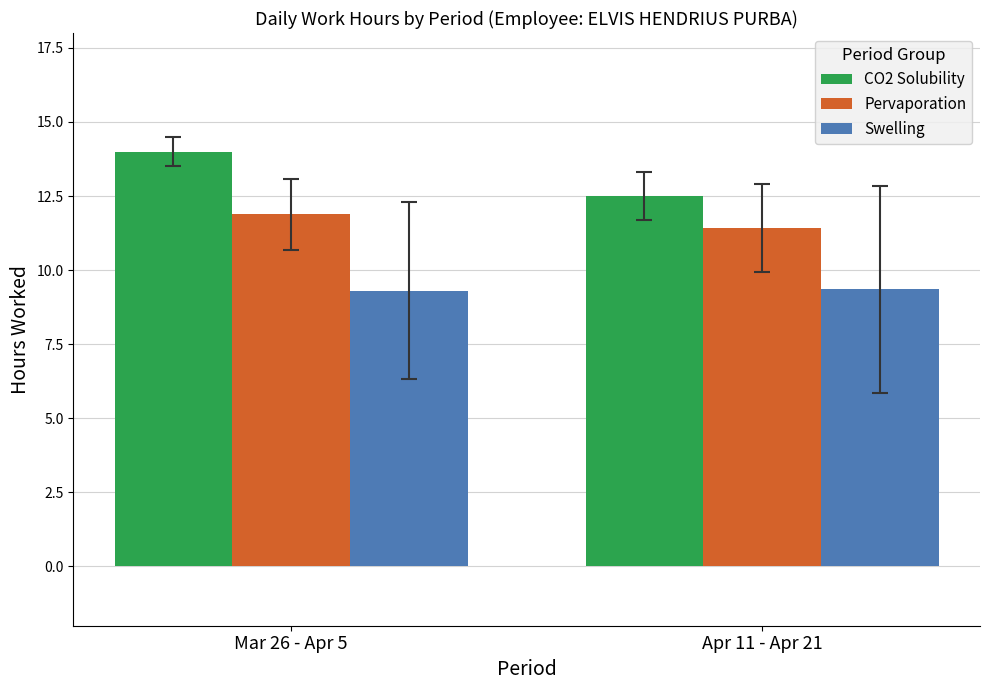

Where is Pervaporation nearest to the value 11?

Apr 11 - Apr 21